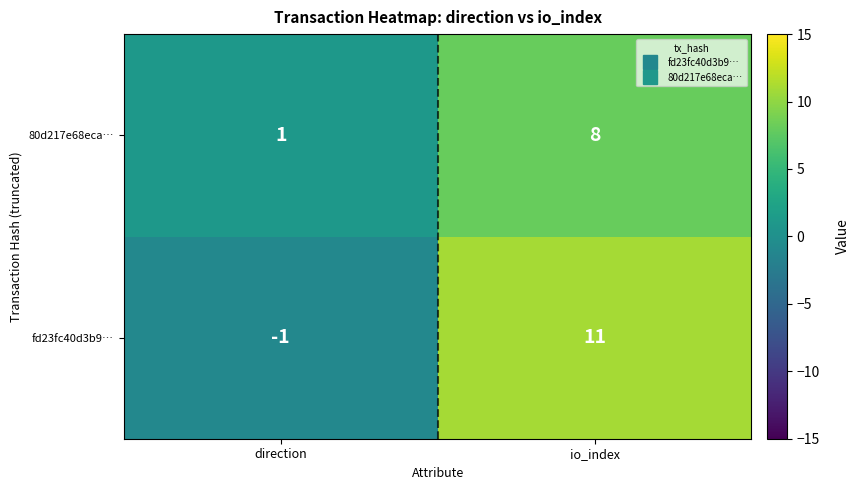

How many categories are shown in the chart?

2